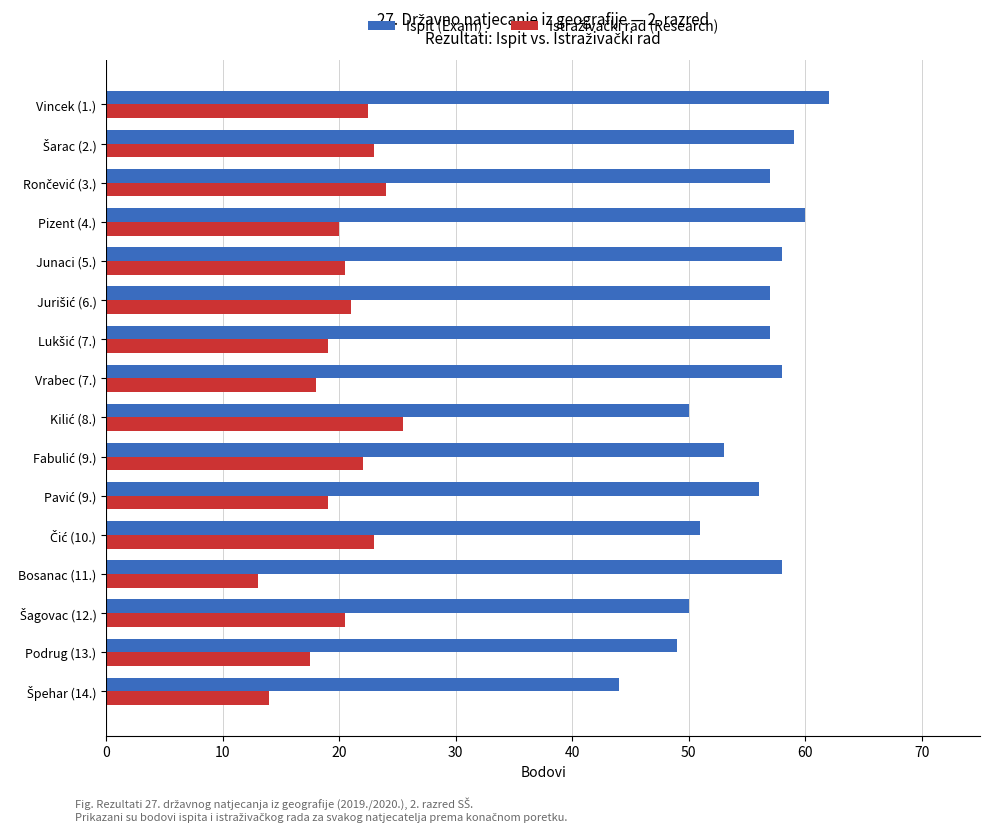

True or false: Ispit (Exam) has a value of 58.0 at Vrabec (7.).

True